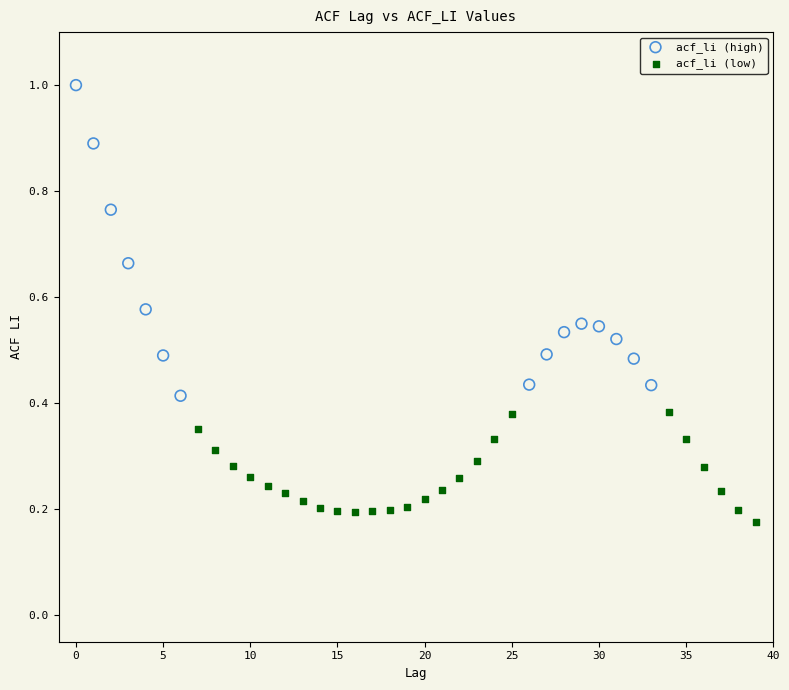

Which series has the widest spread of Y values?

acf_li (high)